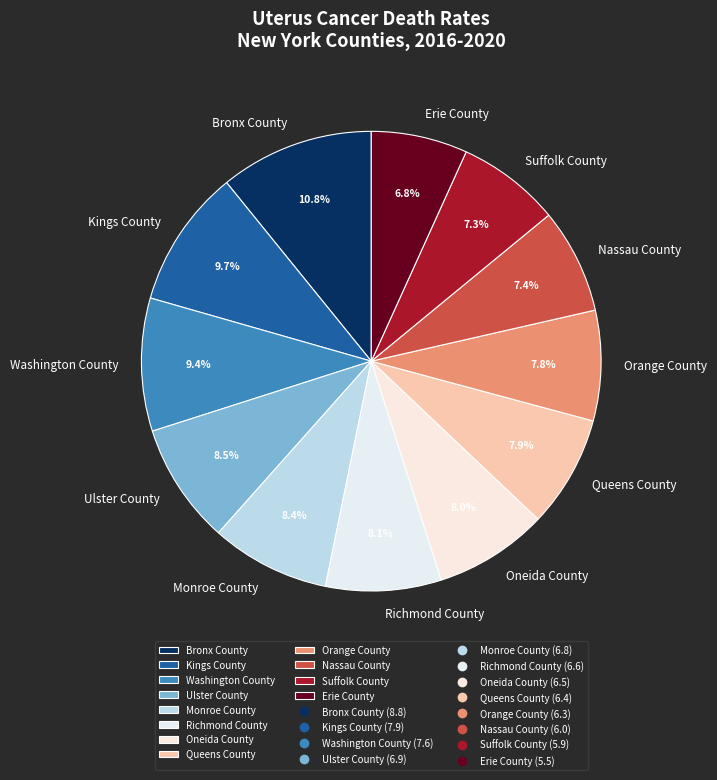

Which slice is the largest?

Bronx County